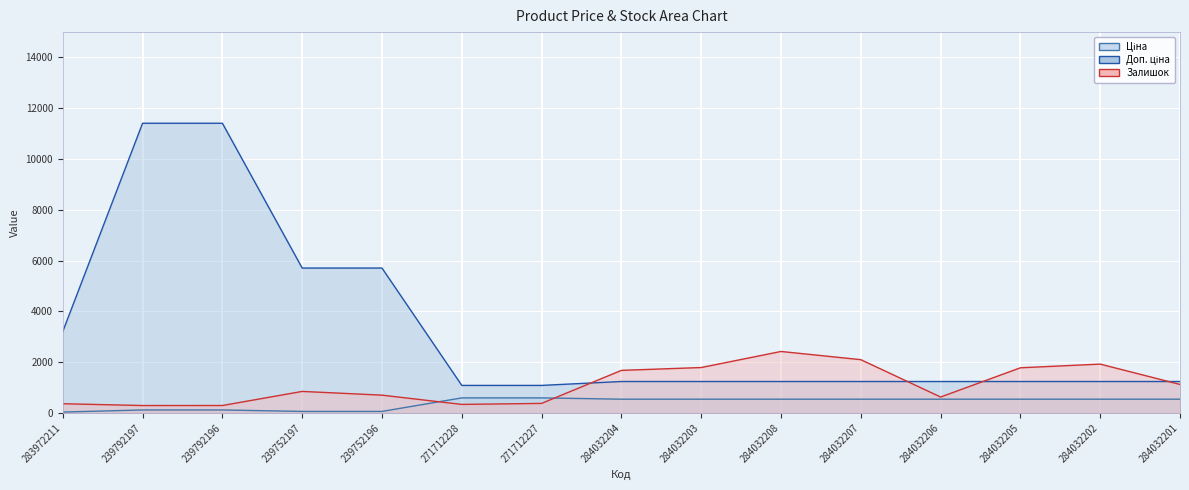

Count the number of categories in the chart.

15